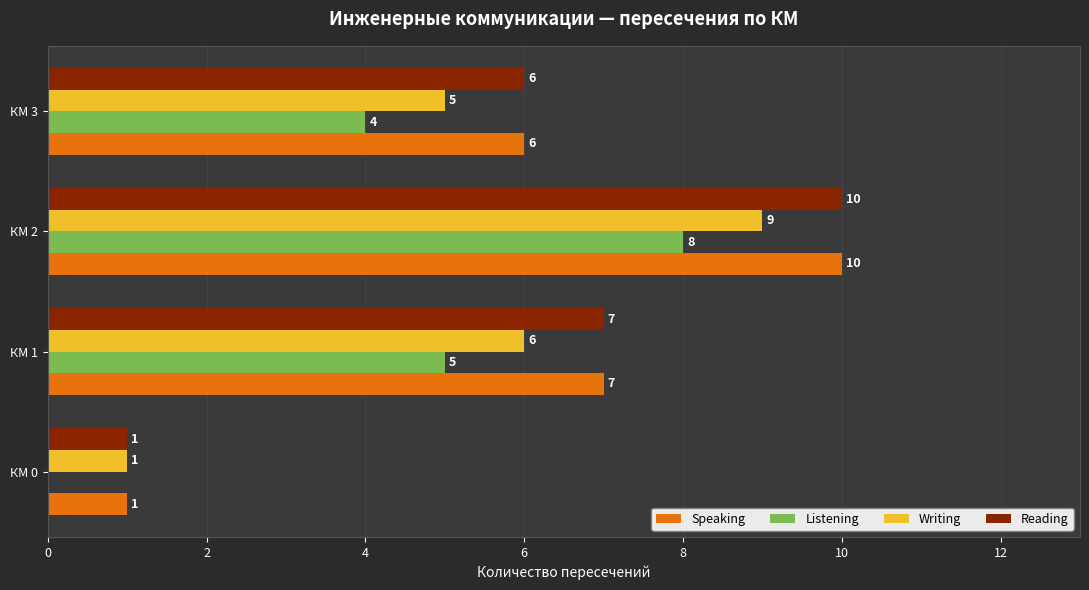

What value does the Writing series have at КМ 3?

5